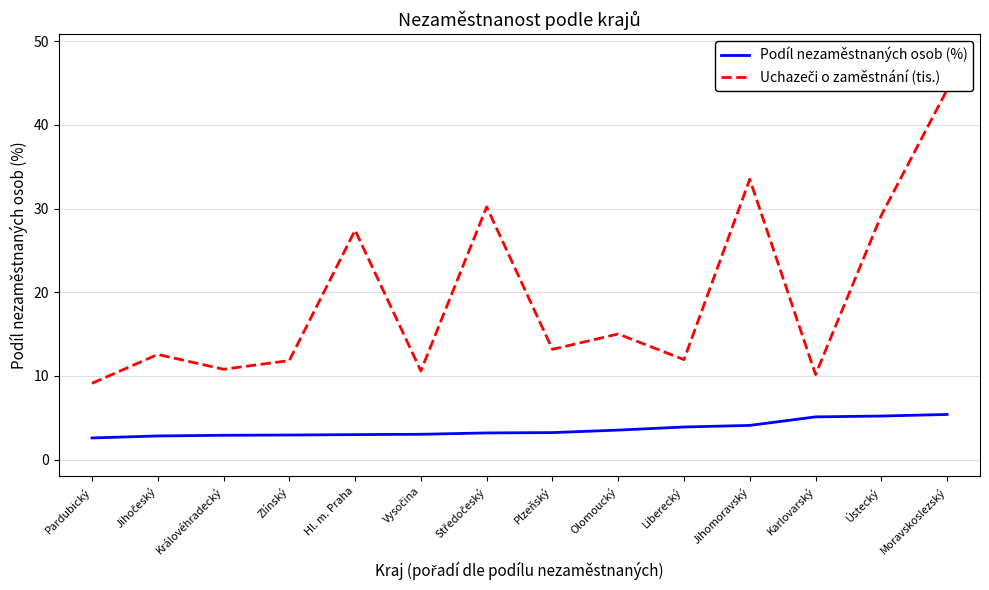

What is the total value across all series at Středočeský?

33.4